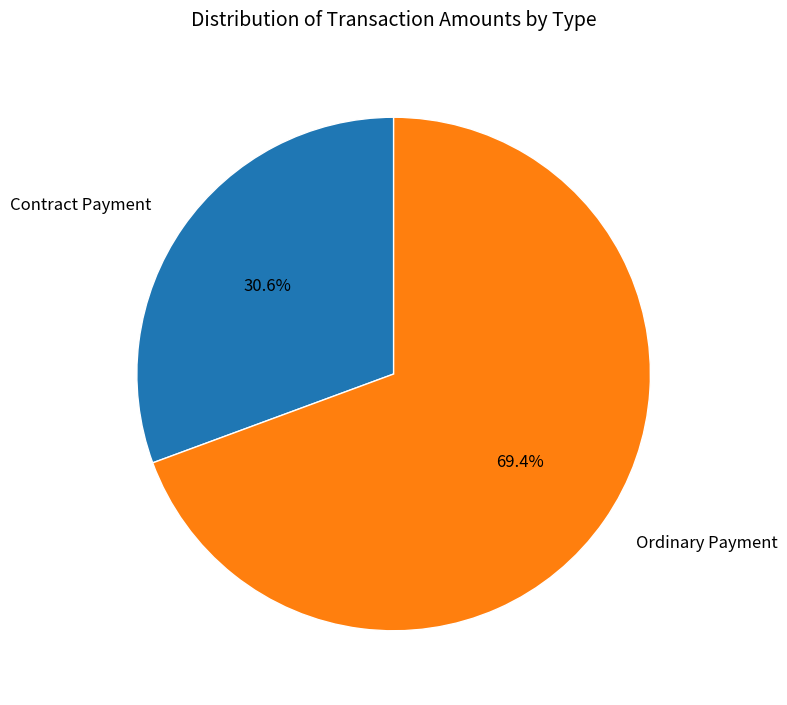

How many segments does this pie chart have?

2